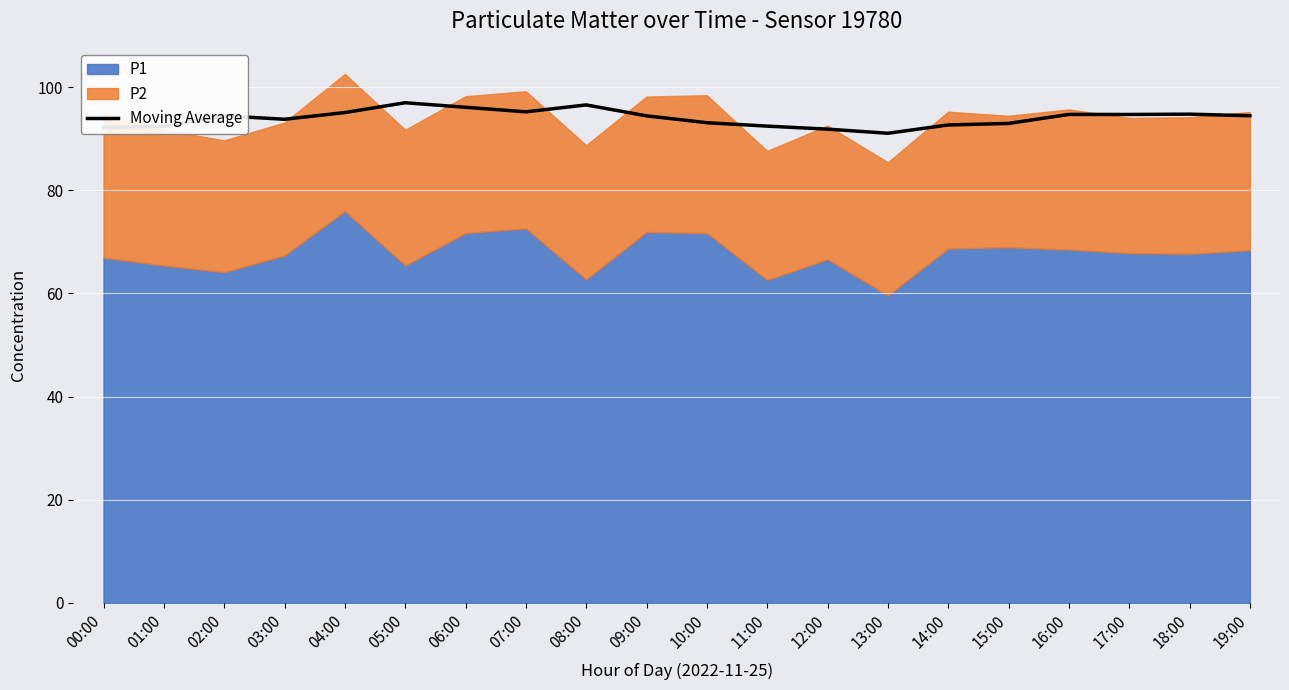

What is the difference between the values at 02:00 and 07:00?

0.8